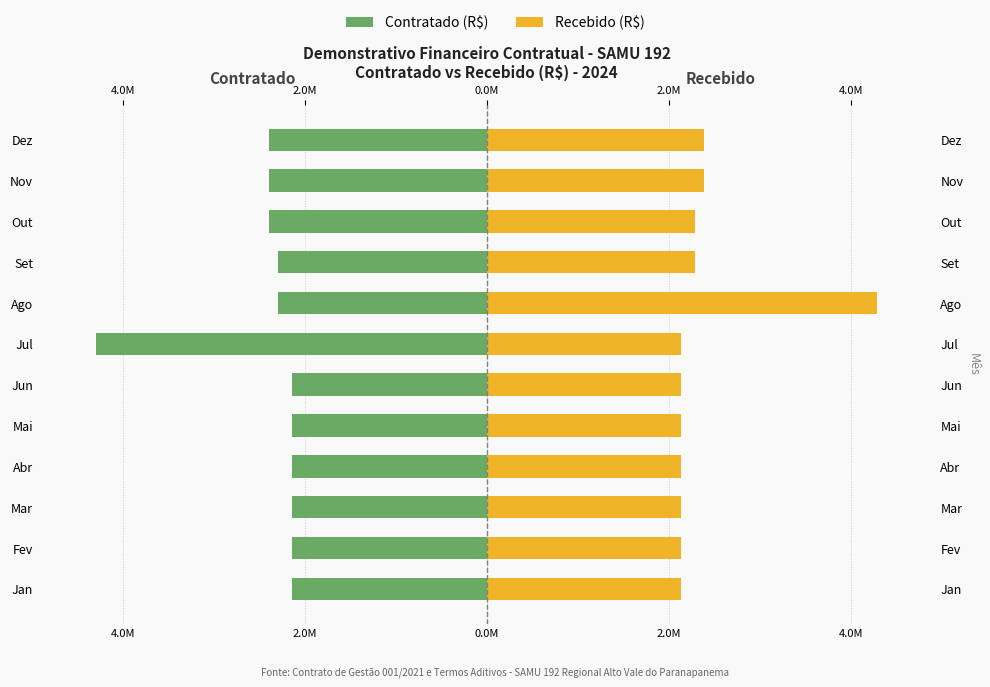

What is the value of the Recebido (R$) bar at the 9th from the left?

2290004.4